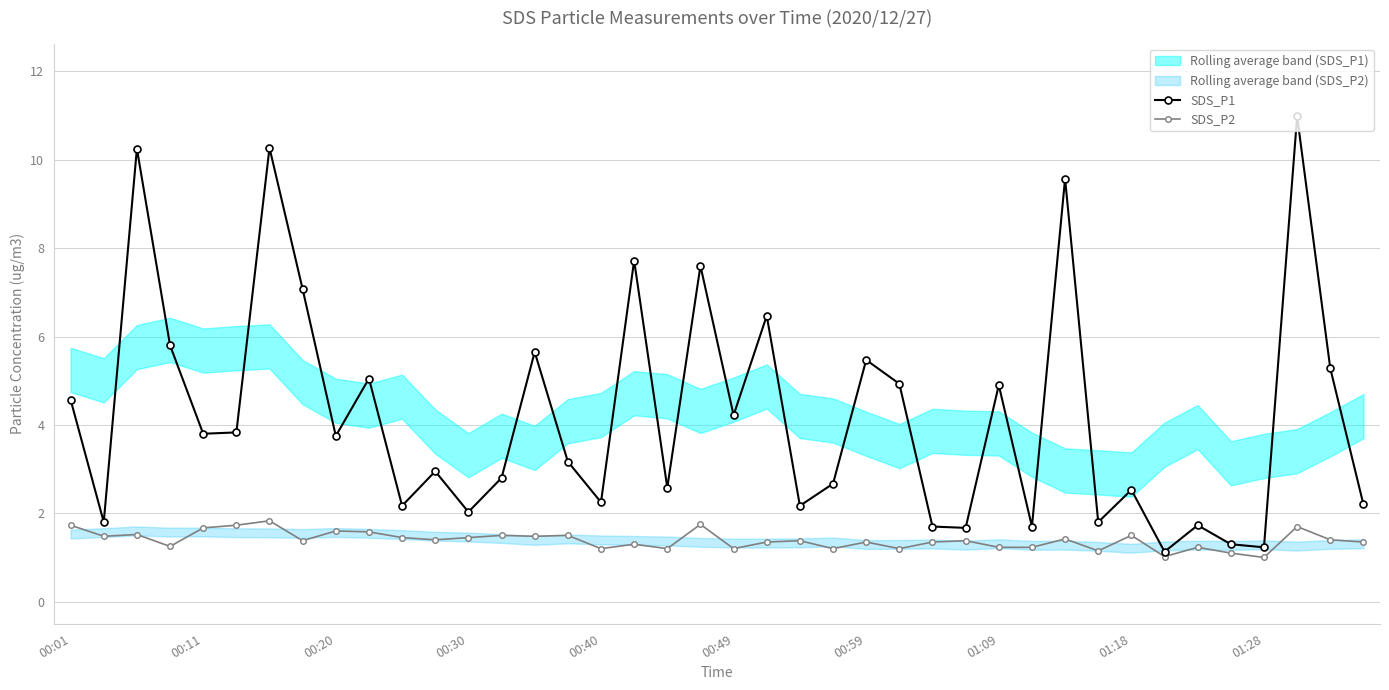

What is the maximum value for SDS_P1?

11.0